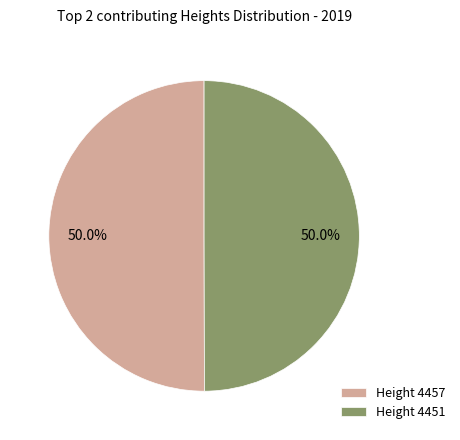

Approximately how many times larger is the value at Height 4451 compared to Height 4457?

1.0